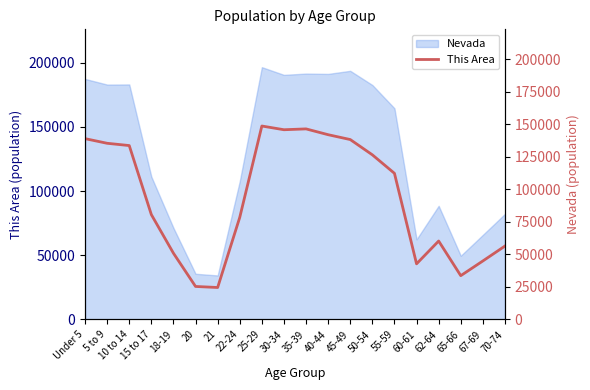

What is the sum of the values at 60-61 and 45-49?

180991